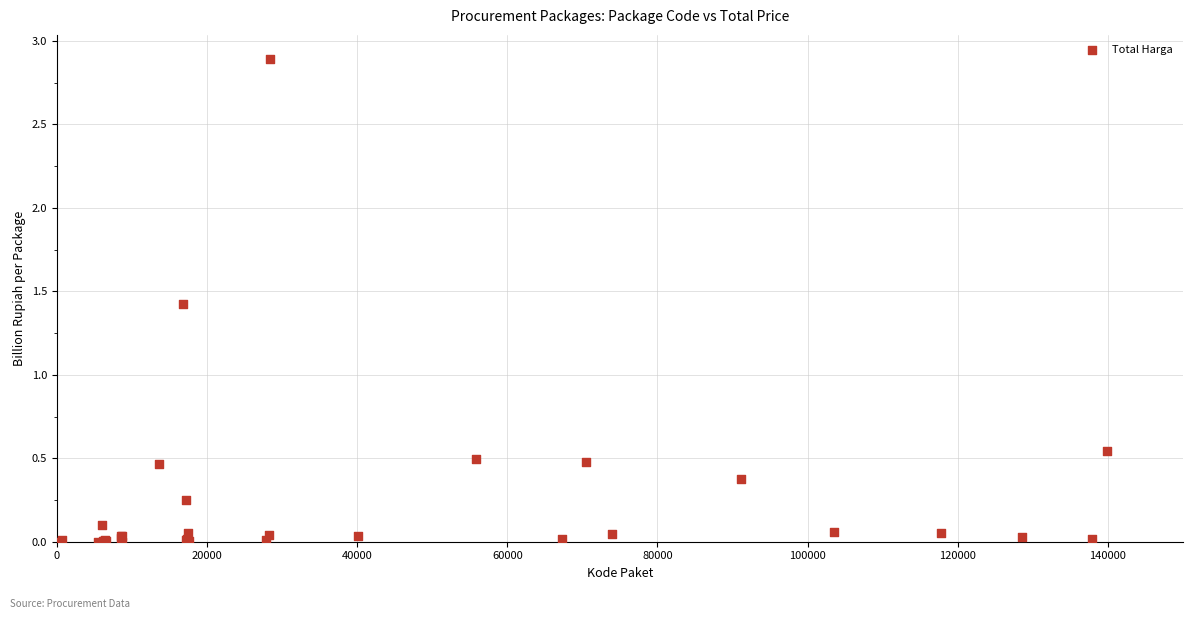

What Y value in the scatter plot is closest to 1?

1.4